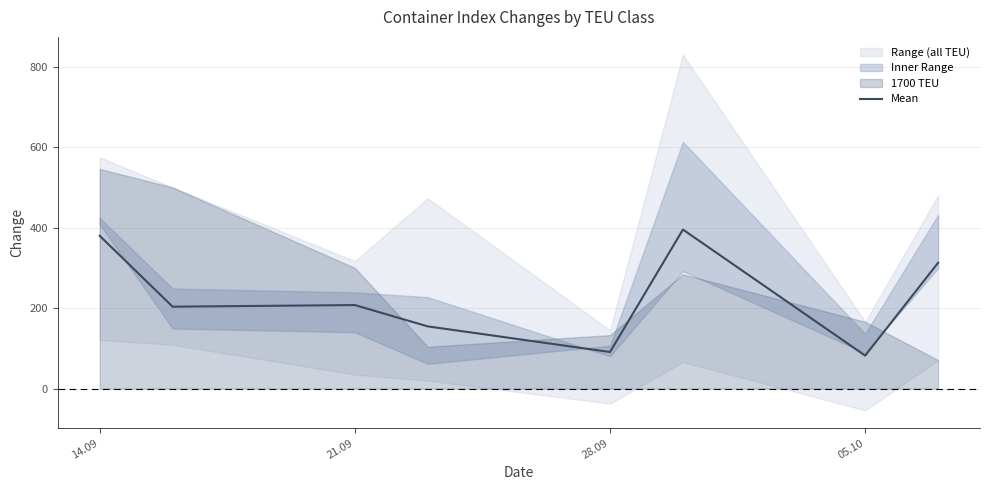

Does the chart display data point markers on the line(s)?

No